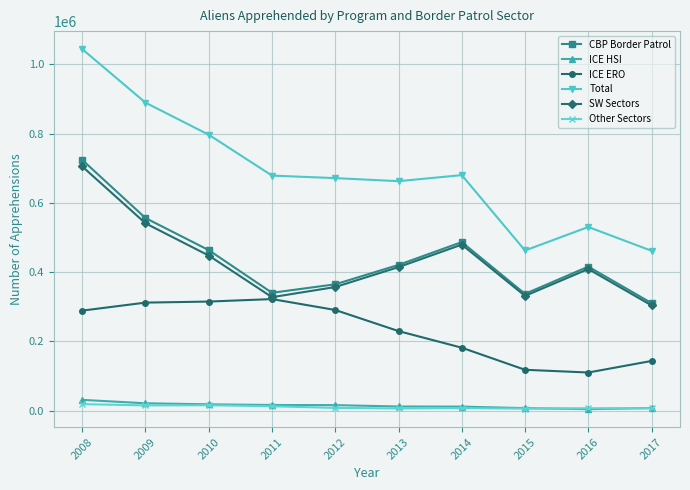

Where is the first local minimum for CBP Border Patrol?

2011